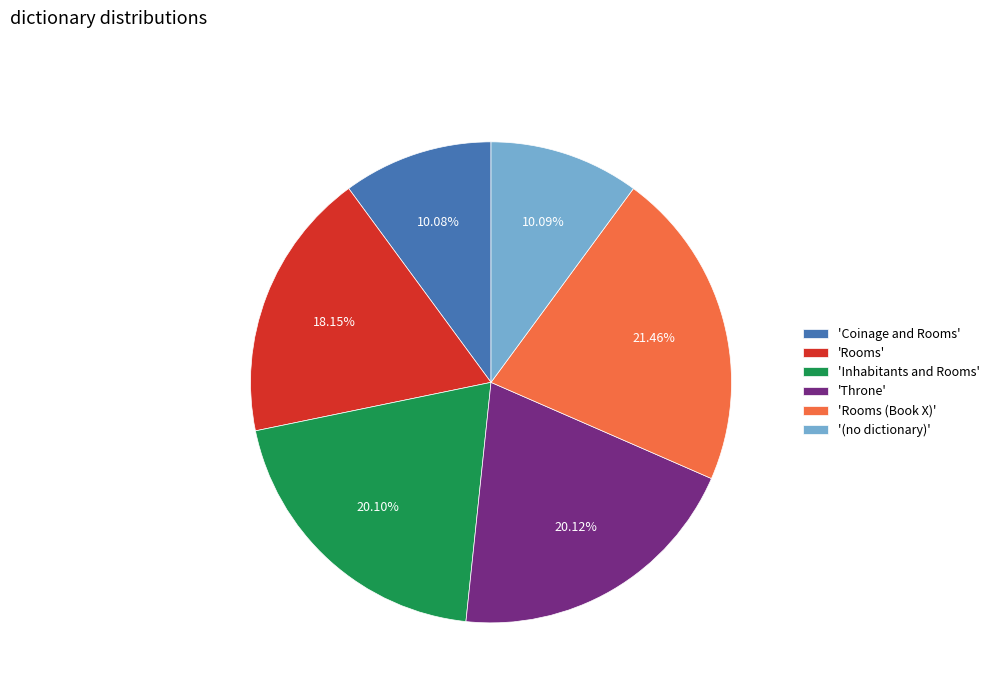

Between '(no dictionary)' and 'Rooms', which is larger?

'Rooms'